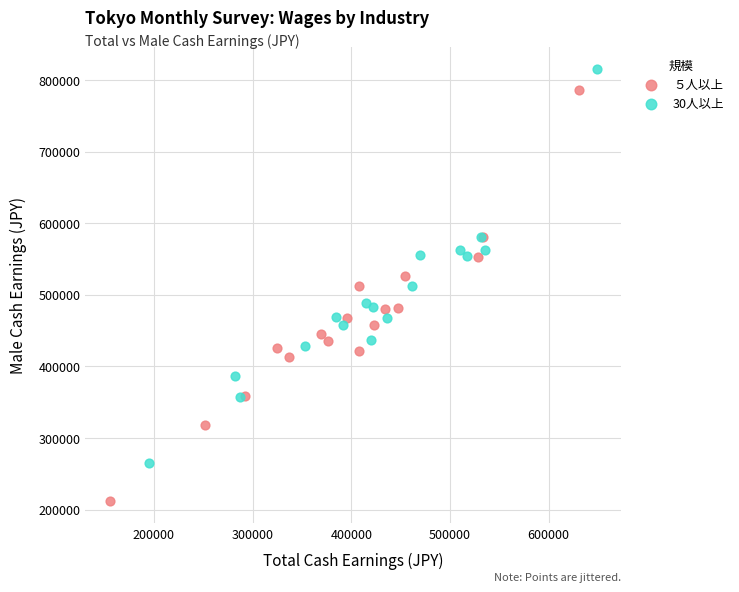

Which series has the widest spread of Y values?

５人以上